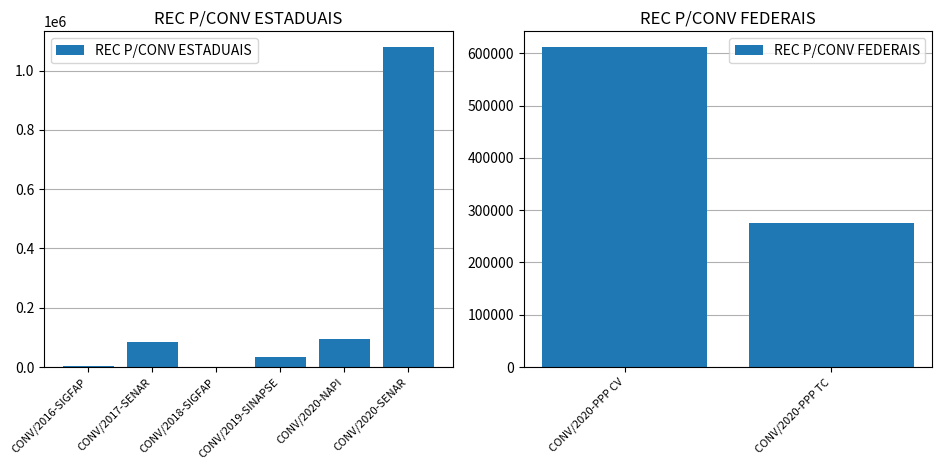

Does the chart contain any negative values?

No